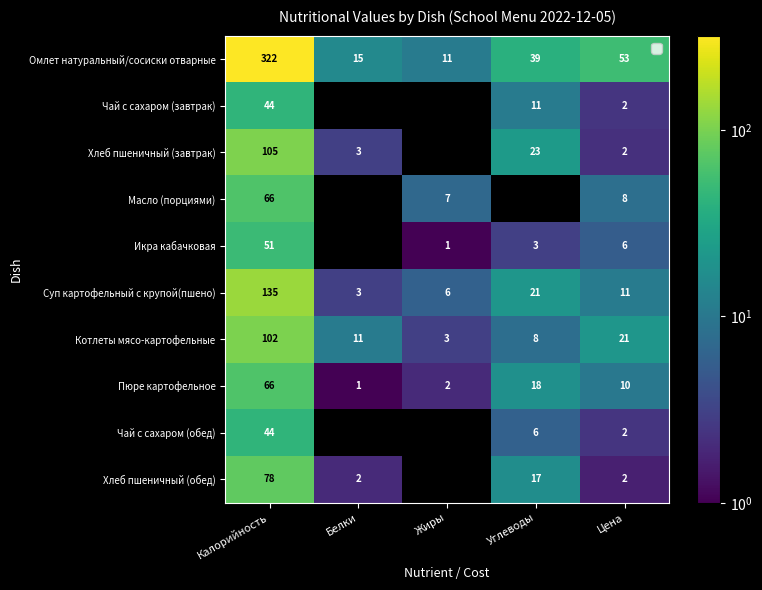

Rank the categories by Суп картофельный с крупой(пшено) value from highest to lowest.

Калорийность, Углеводы, Цена, Жиры, Белки